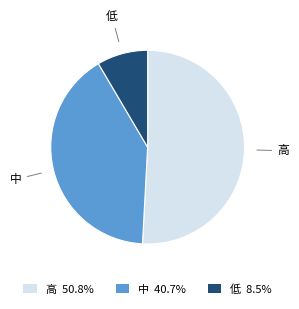

Does 高 50.8% account for over 50% of the chart?

Yes